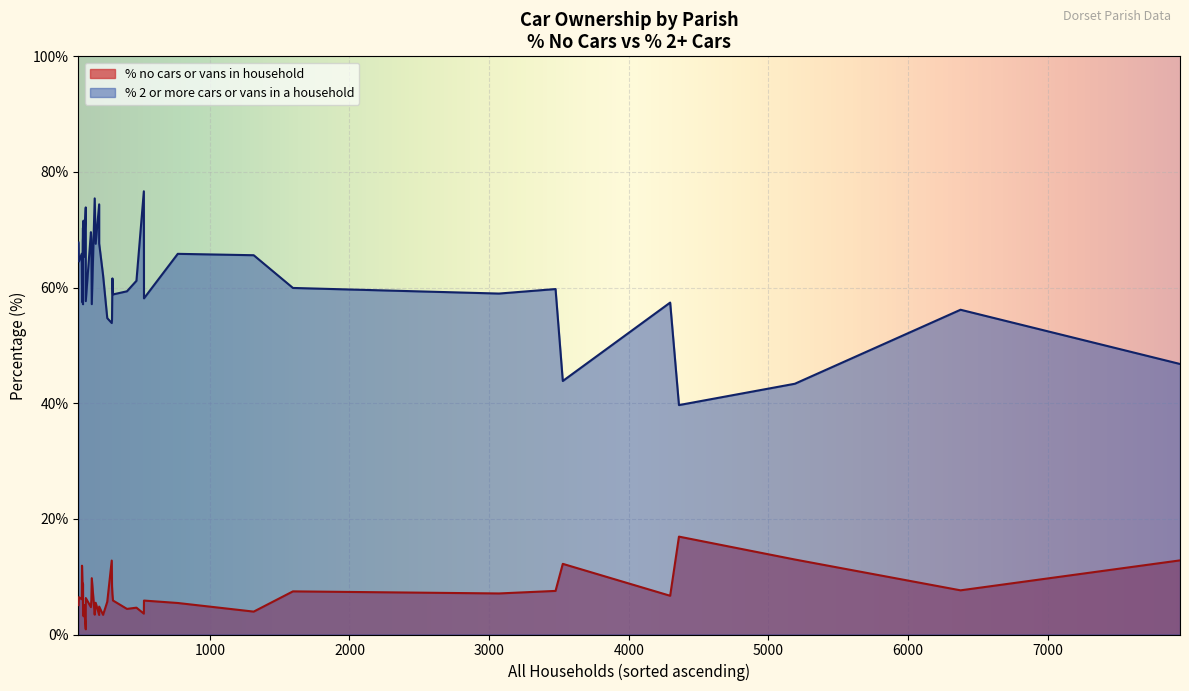

True or false: % no cars or vans in household has more than 0 points higher than both neighbors.

True